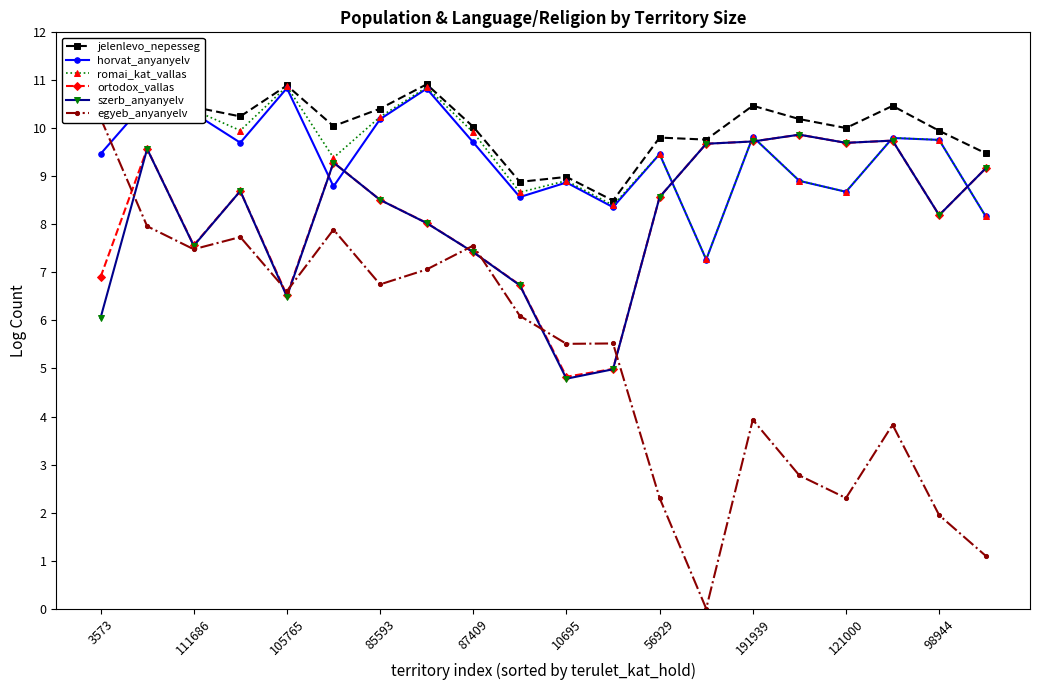

Reading left to right, extract all data points from this chart.

jelenlevo_nepesseg: 10.8	11.0	10.4	10.2	10.9	10.0	10.4	10.9	10.0	8.9	9.0	8.5	9.8	9.8	10.5	10.2	10.0	10.5	9.9	9.5
horvat_anyanyelv: 9.5	10.6	10.3	9.7	10.8	8.8	10.2	10.8	9.7	8.6	8.9	8.4	9.5	7.3	9.8	8.9	8.7	9.8	9.8	8.2
romai_kat_vallas: 10.7	10.7	10.4	10.0	10.9	9.4	10.2	10.9	9.9	8.7	8.9	8.4	9.5	7.3	9.8	8.9	8.7	9.8	9.8	8.2
ortodox_vallas: 6.9	9.6	7.6	8.7	6.5	9.3	8.5	8.0	7.4	6.7	4.8	5.0	8.6	9.7	9.7	9.9	9.7	9.7	8.2	9.2
szerb_anyanyelv: 6.1	9.6	7.6	8.7	6.5	9.3	8.5	8.0	7.4	6.7	4.8	5.0	8.6	9.7	9.7	9.9	9.7	9.7	8.2	9.2
egyeb_anyanyelv: 10.2	8.0	7.5	7.7	6.6	7.9	6.8	7.1	7.6	6.1	5.5	5.5	2.3	0.0	3.9	2.8	2.3	3.8	1.9	1.1